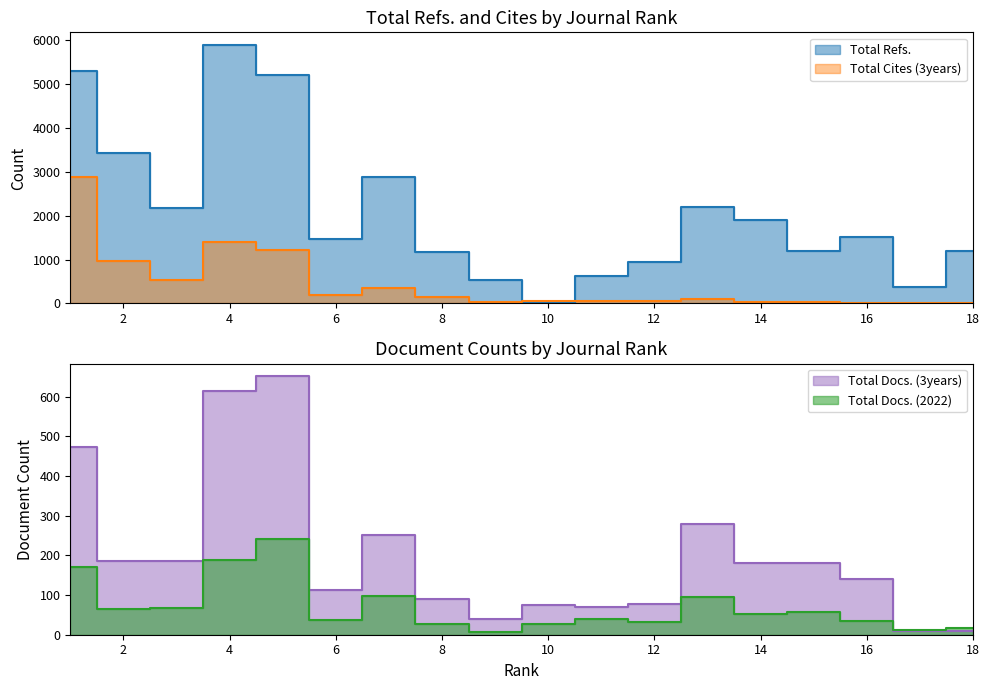

What is the maximum value for Total Refs.?

5879